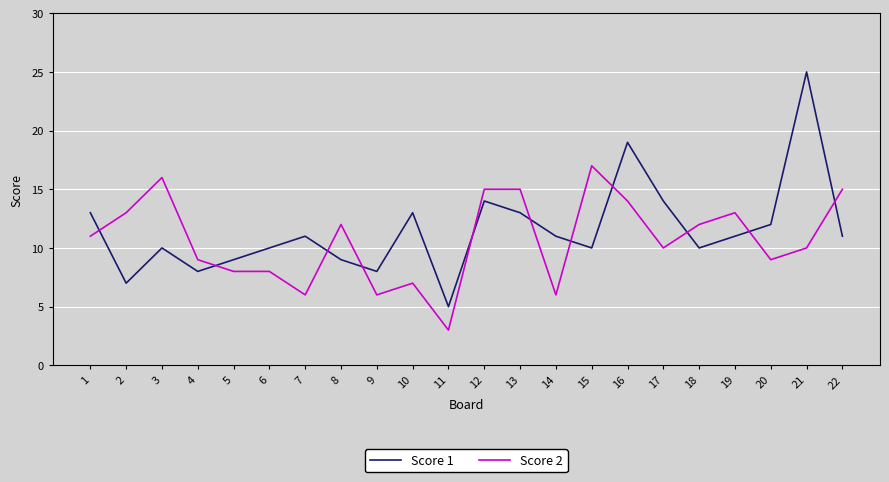

The Score 2 series shows 4 at 6. True or false?

False